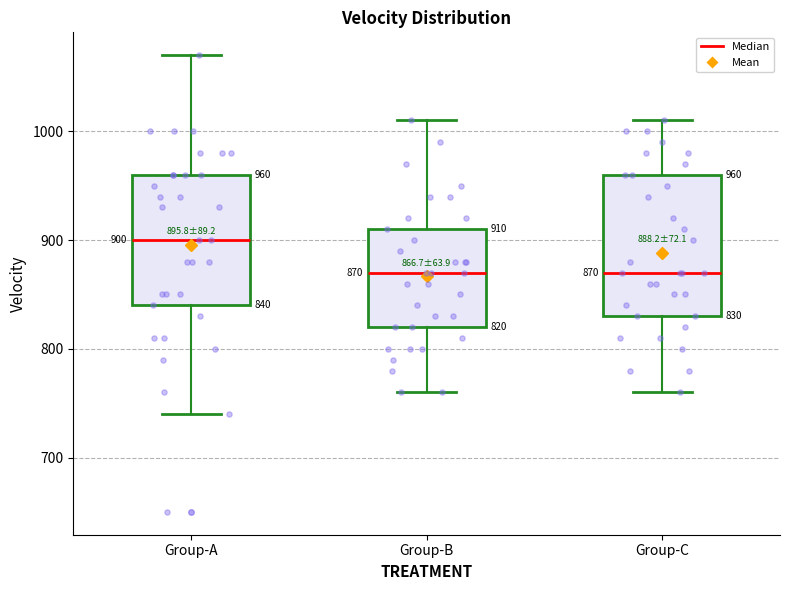

Which box's median line is the highest?

Group-A